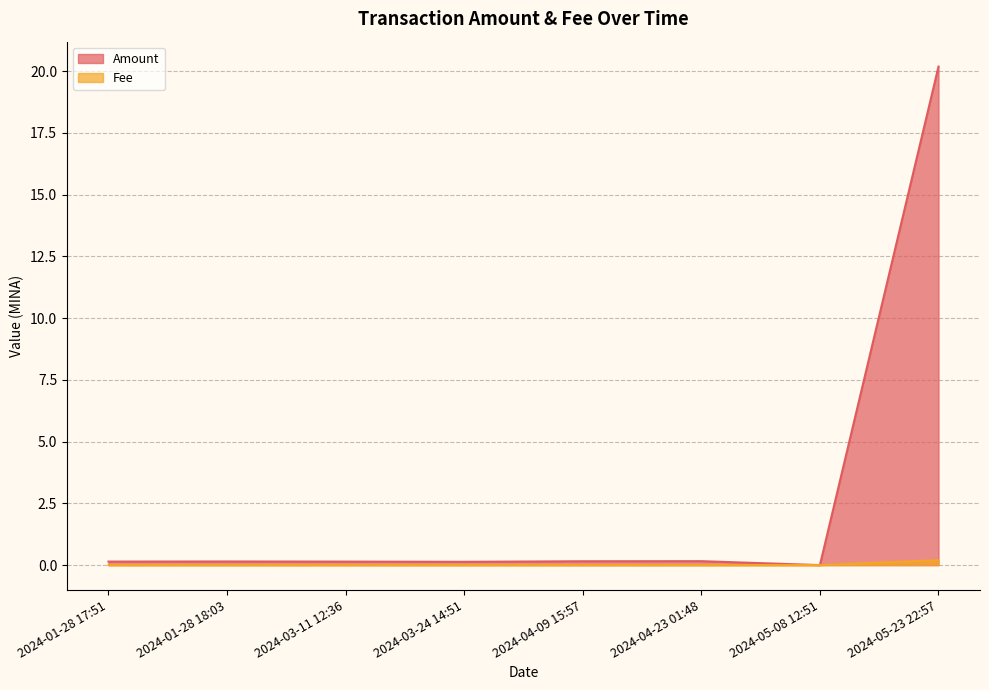

At how many categories does at least one series exceed 6?

1